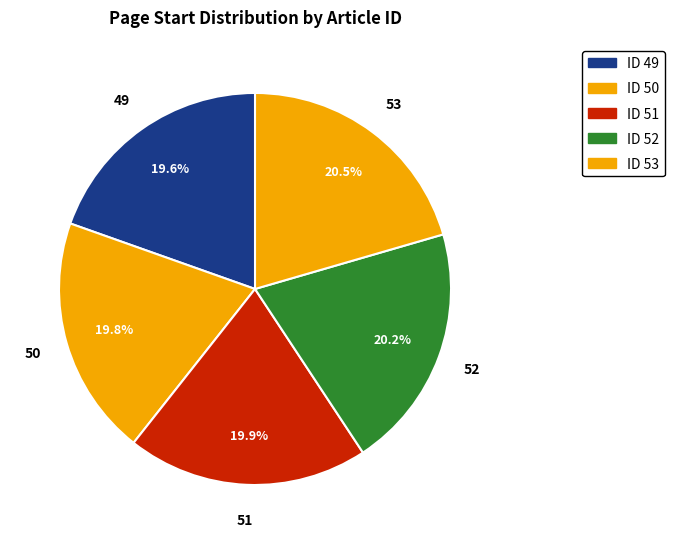

Is there a majority slice in this chart?

No